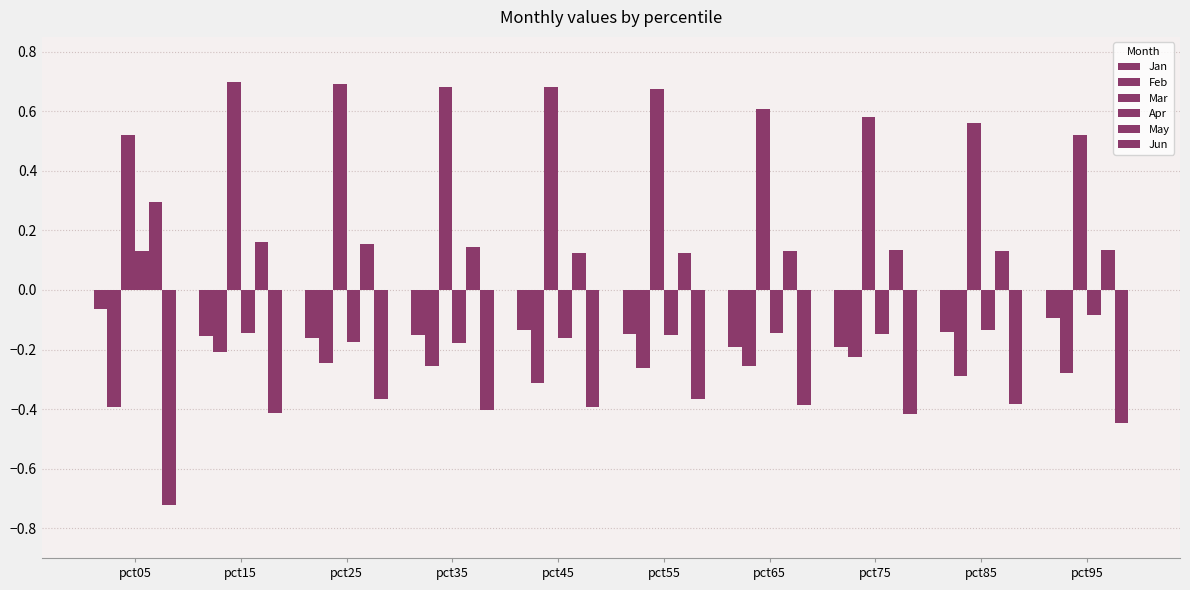

Does the chart contain any negative values?

Yes